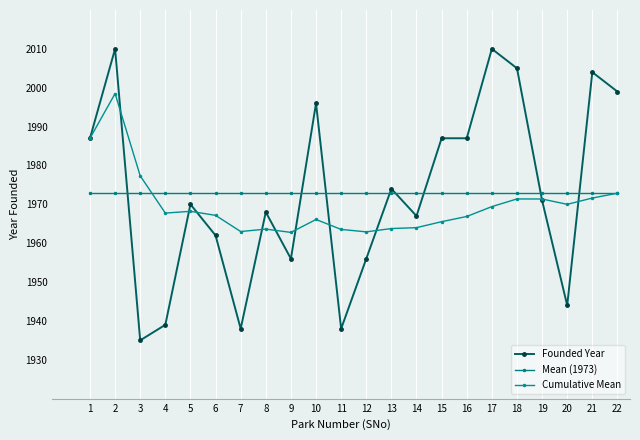

True or false: Cumulative Mean has a value of 1965.5 at 15.

True